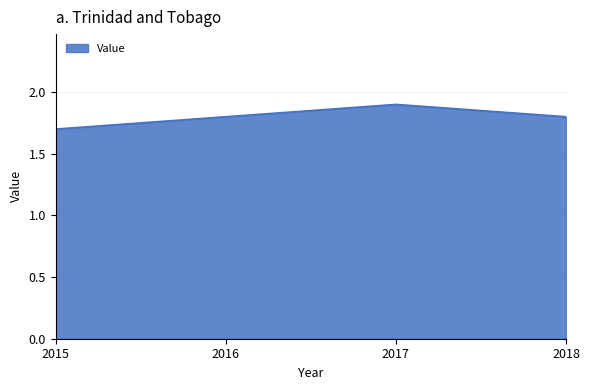

Is it true that the value at 2017 is 2.5?

False